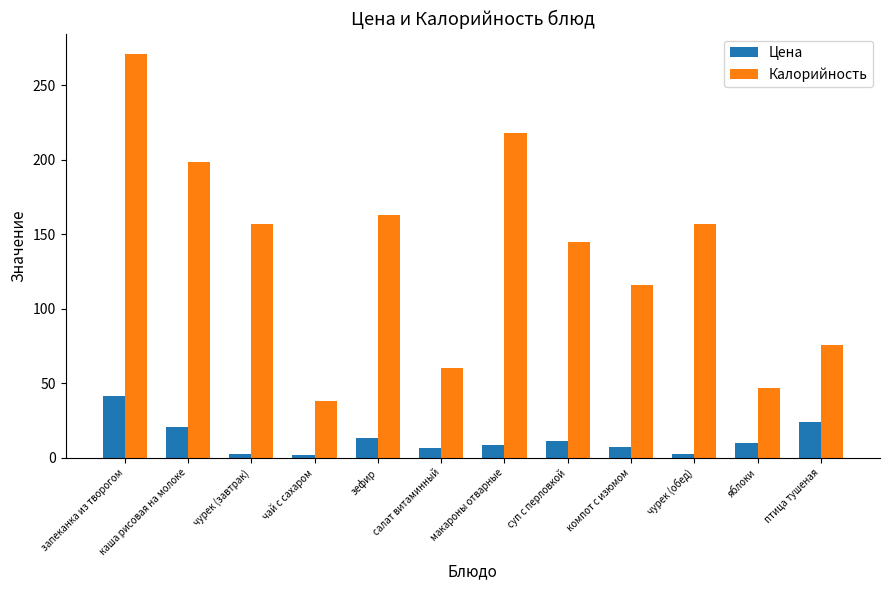

Which label corresponds to the largest value in the chart?

запеканка из творогом